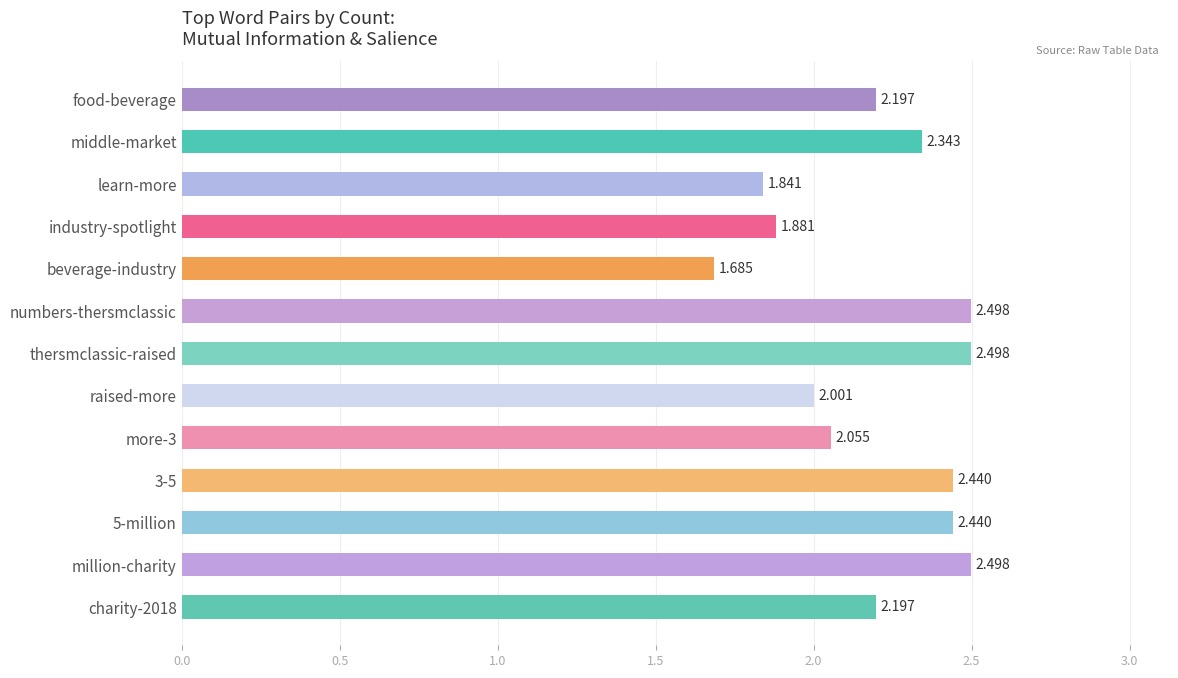

How many bars are there in total?

13